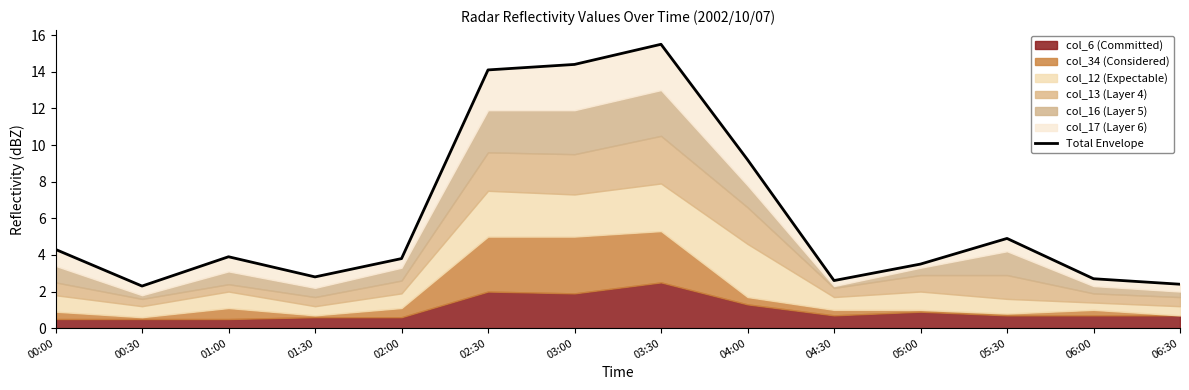

How many values exceed 3?

9